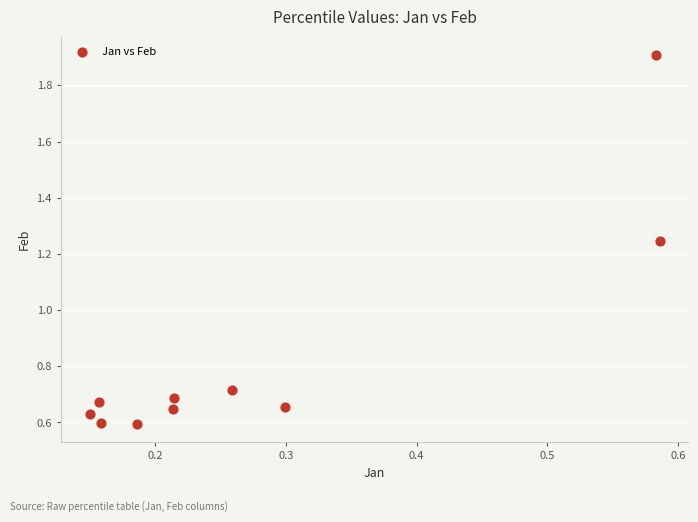

What is the range of Y values (max minus min)?

1.3